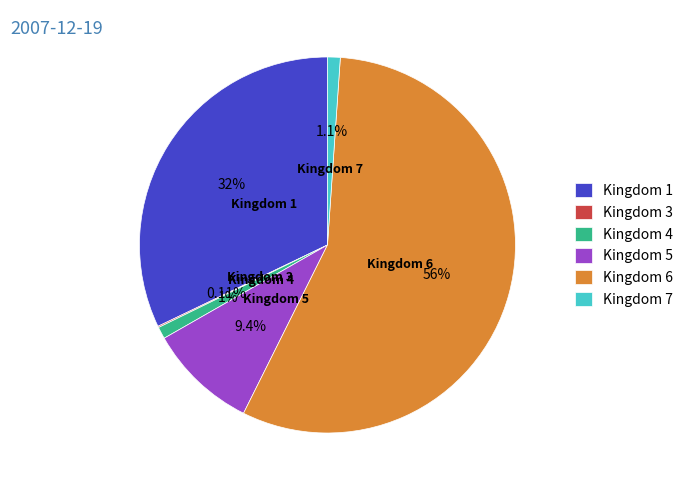

Approximately how many times larger is the value at Kingdom 6 compared to Kingdom 5?

6.0